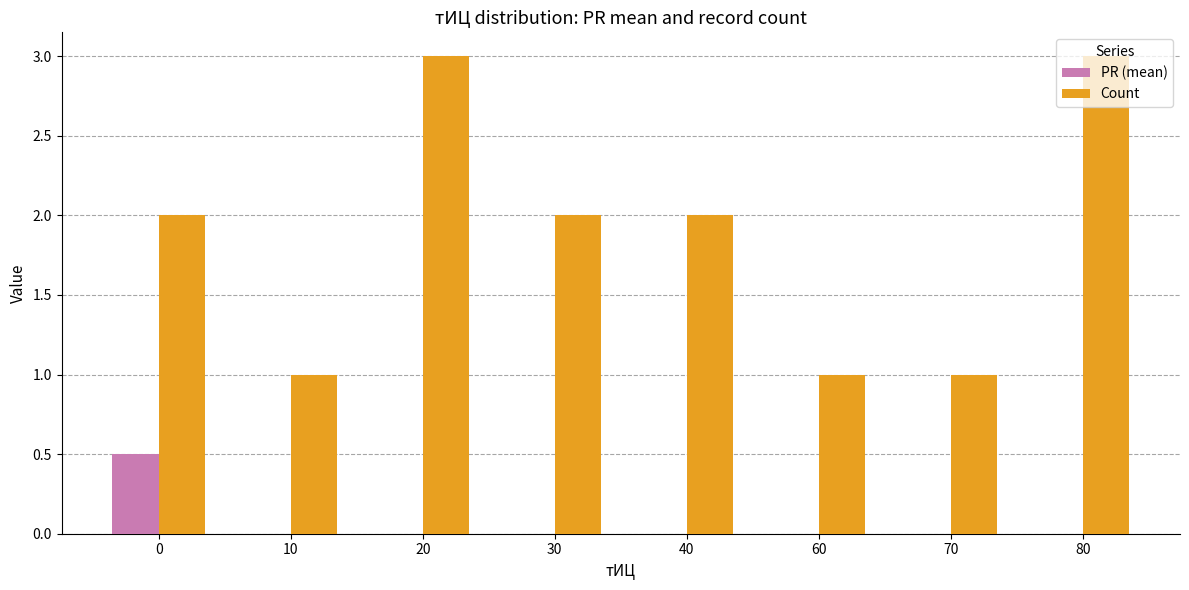

Is it true that Count equals 3.0 at 20?

True